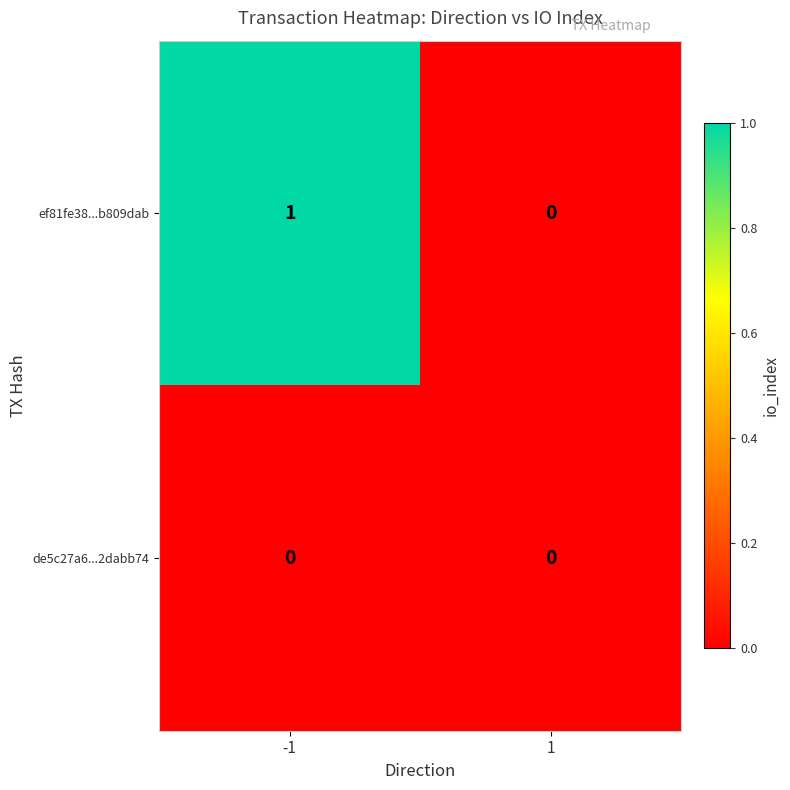

Between -1 and 1, which series saw the biggest shift?

ef81fe38...b809dab